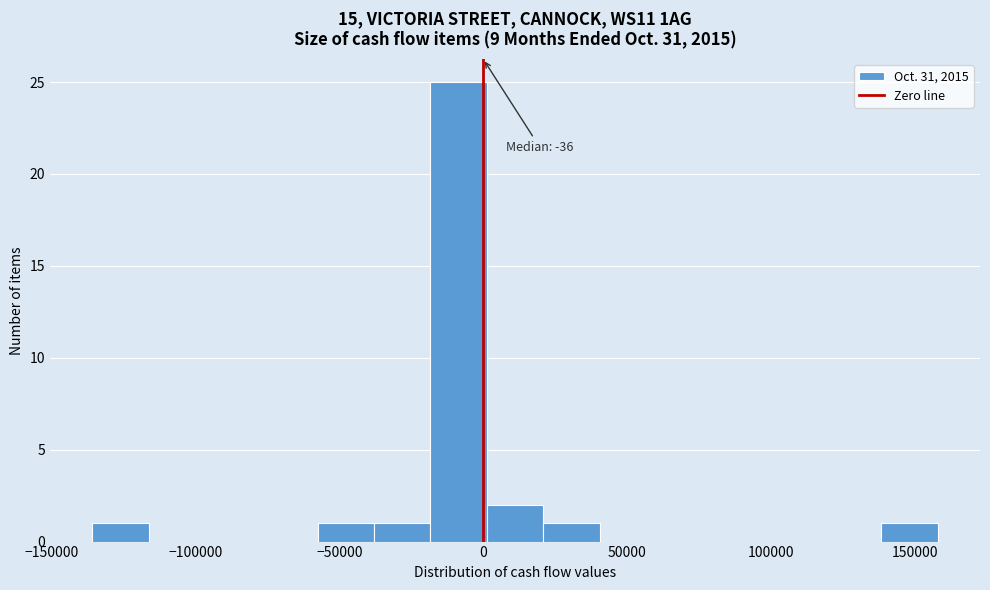

Around what value on the x-axis is the tallest bar? Give the approximate position of its centre, as read against the axis.

-10000